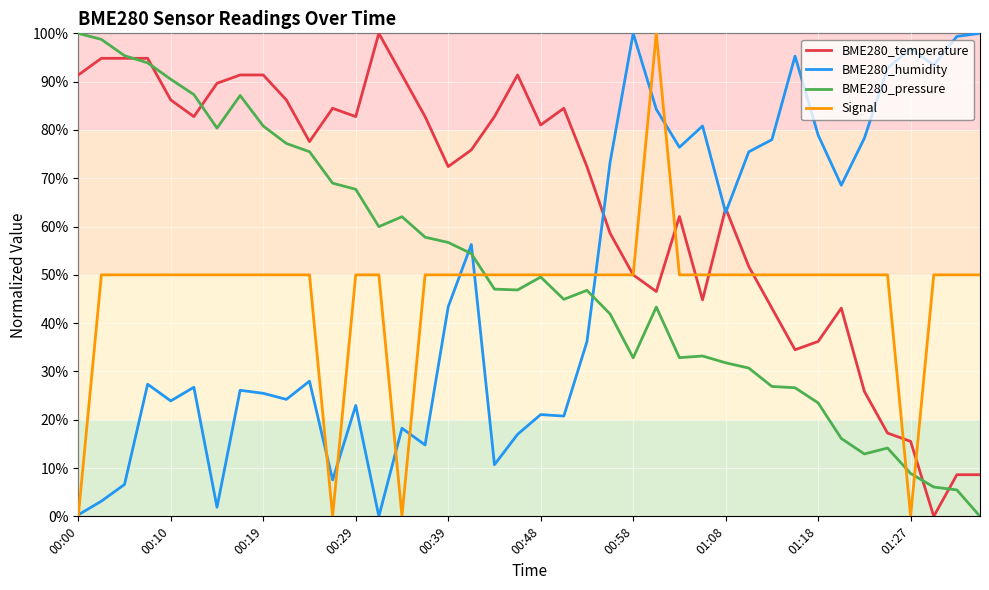

True or false: BME280_humidity and BME280_pressure cross at least once.

True